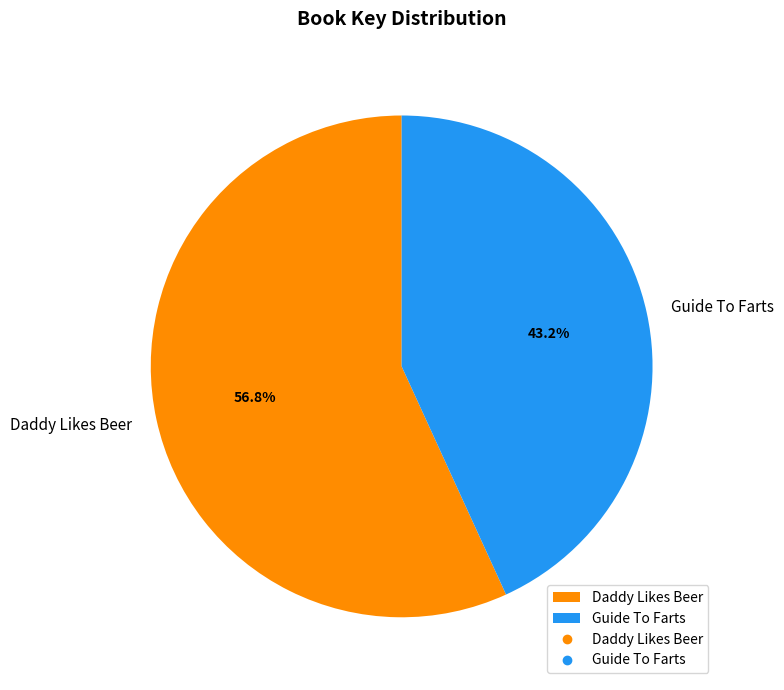

To the nearest percent, what is the difference between the largest and smallest slice percentages?

14%